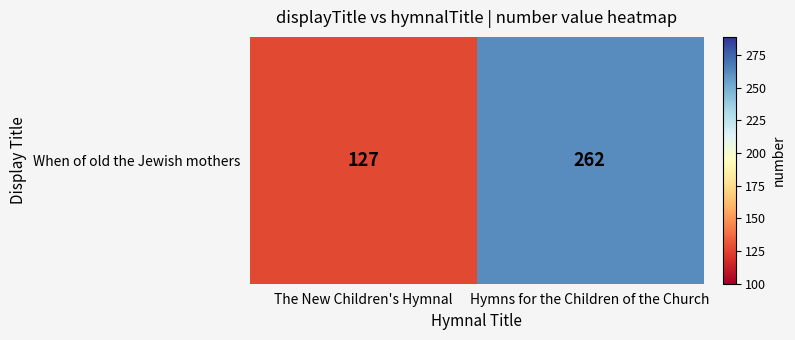

What is the greatest value displayed?

262